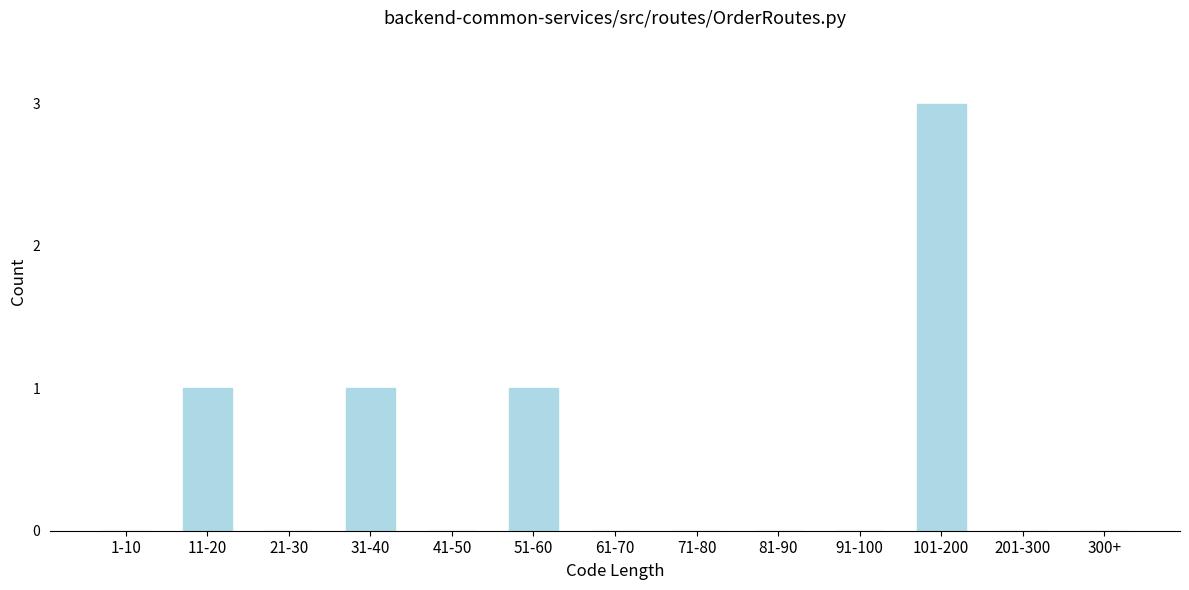

Reading left to right, extract all data points from this chart.

1-10=0	11-20=1	21-30=0	31-40=1	41-50=0	51-60=1	61-70=0	71-80=0	81-90=0	91-100=0	101-200=3	201-300=0	300+=0